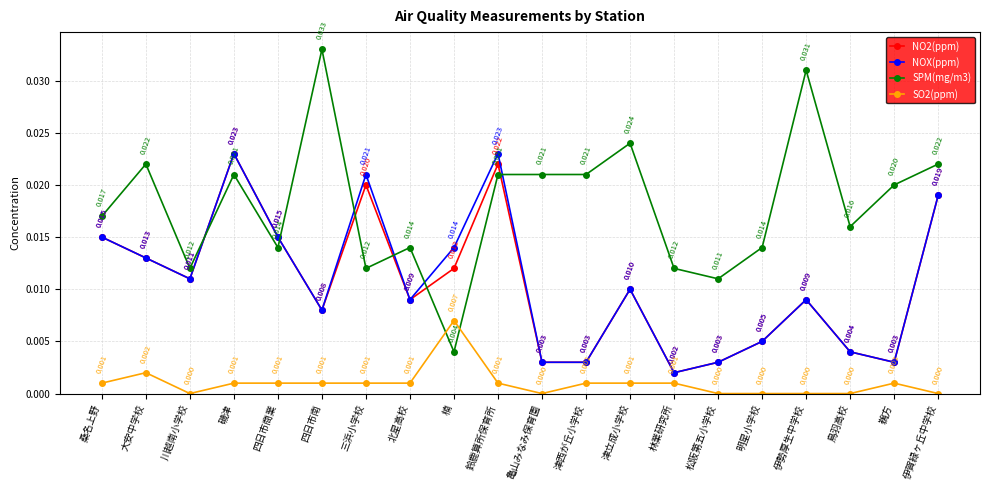

What is the label of the 12th point from the left?

津西が丘小学校